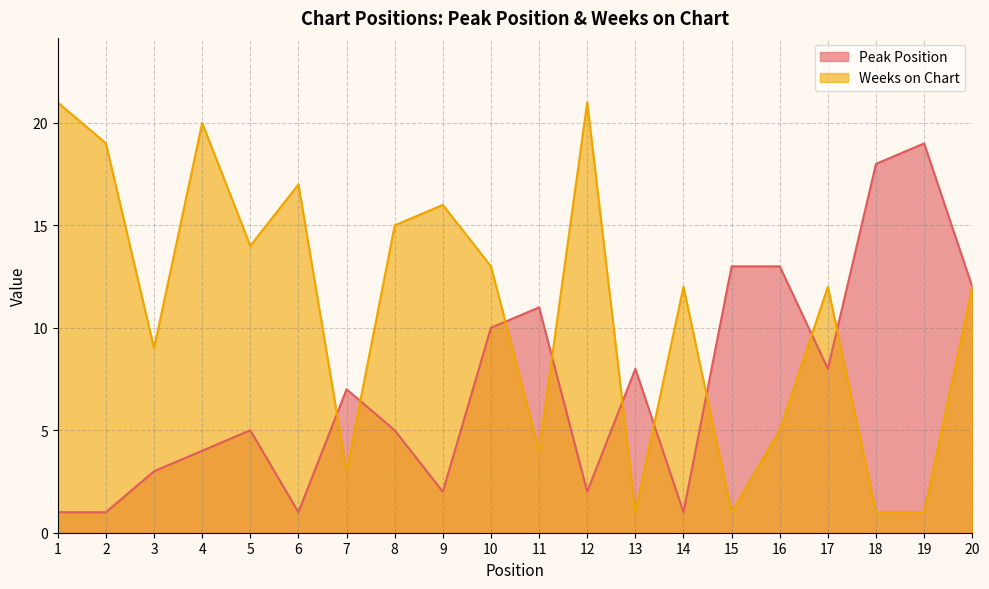

At which category does the chart reach its minimum across all series?

1